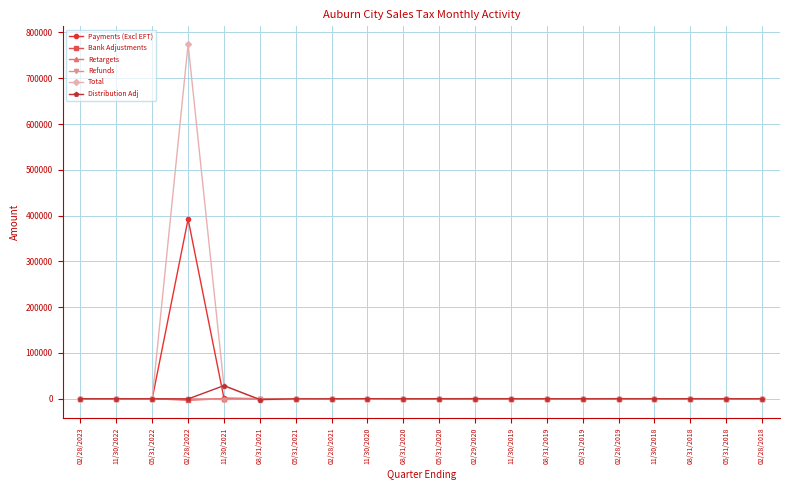

What is the minimum value for Retargets?

-1208.9